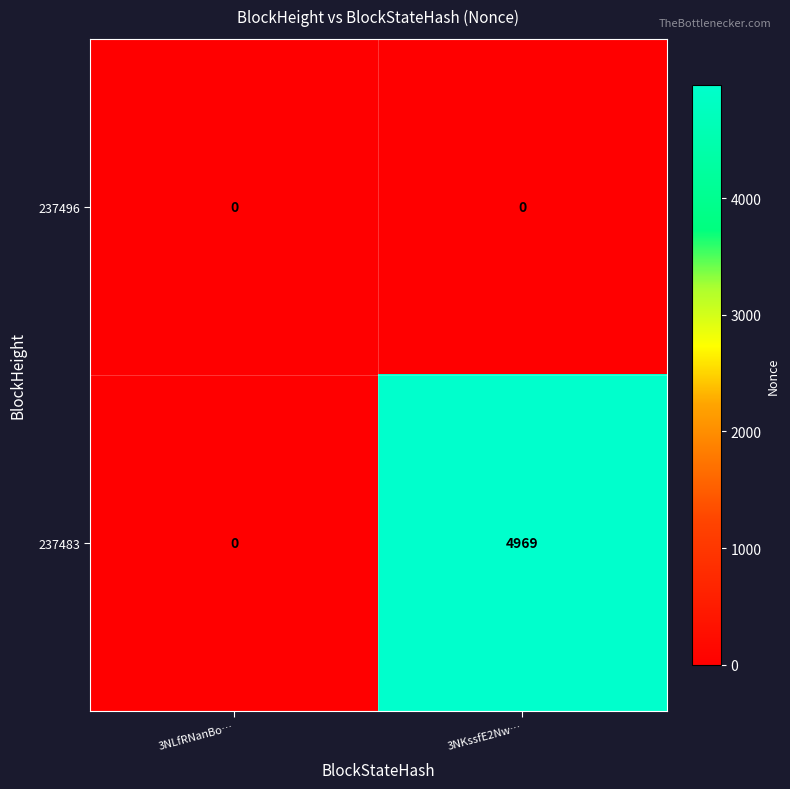

The value of 237496 at 3NLfRNanBo… is 0. True or false?

True